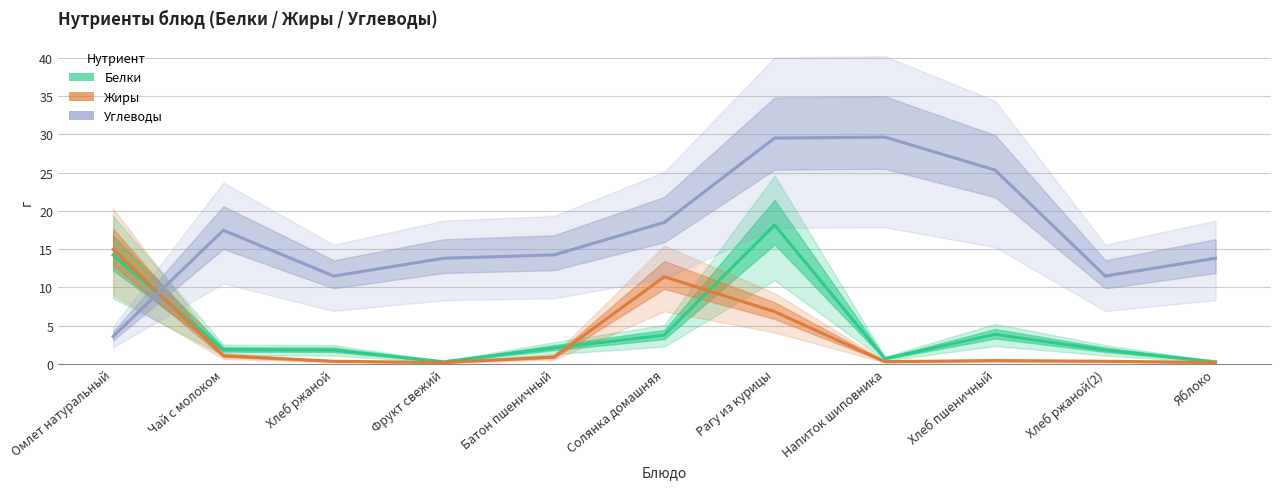

What is the label of the 7th point from the left?

Рагу из курицы